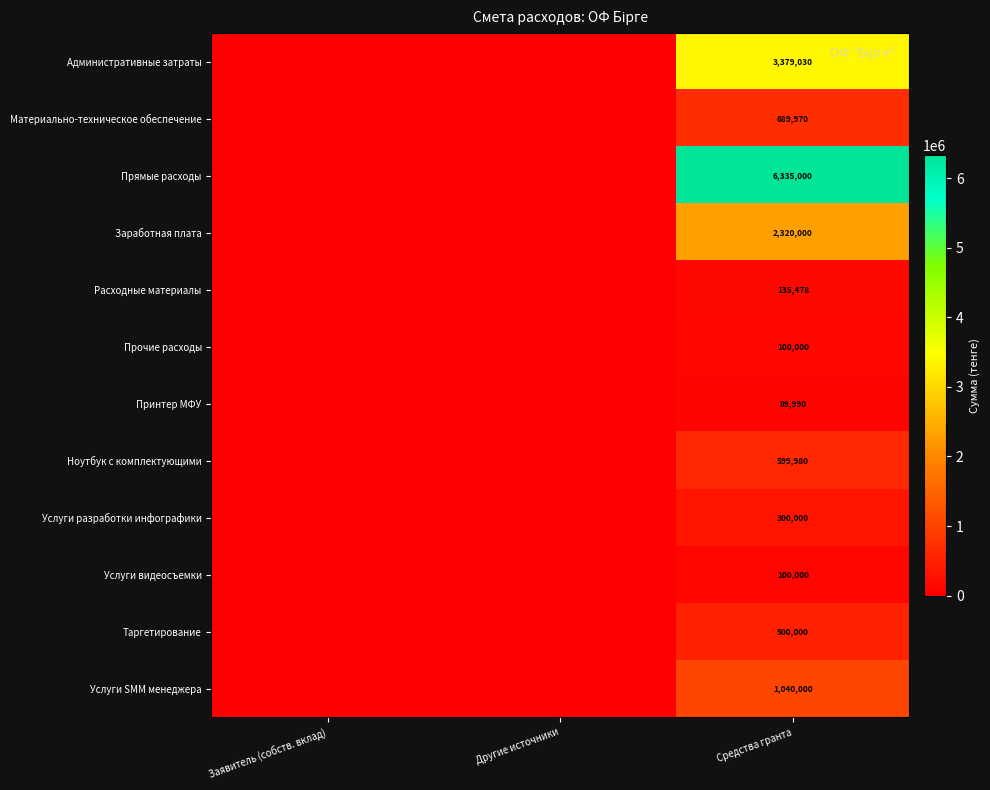

What is the difference between the highest and lowest values at Средства гранта?

6245010